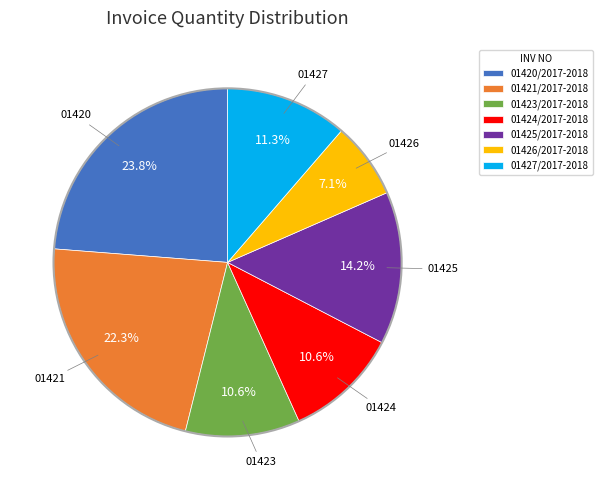

Is 01424/2017-2018 the majority of the pie?

No